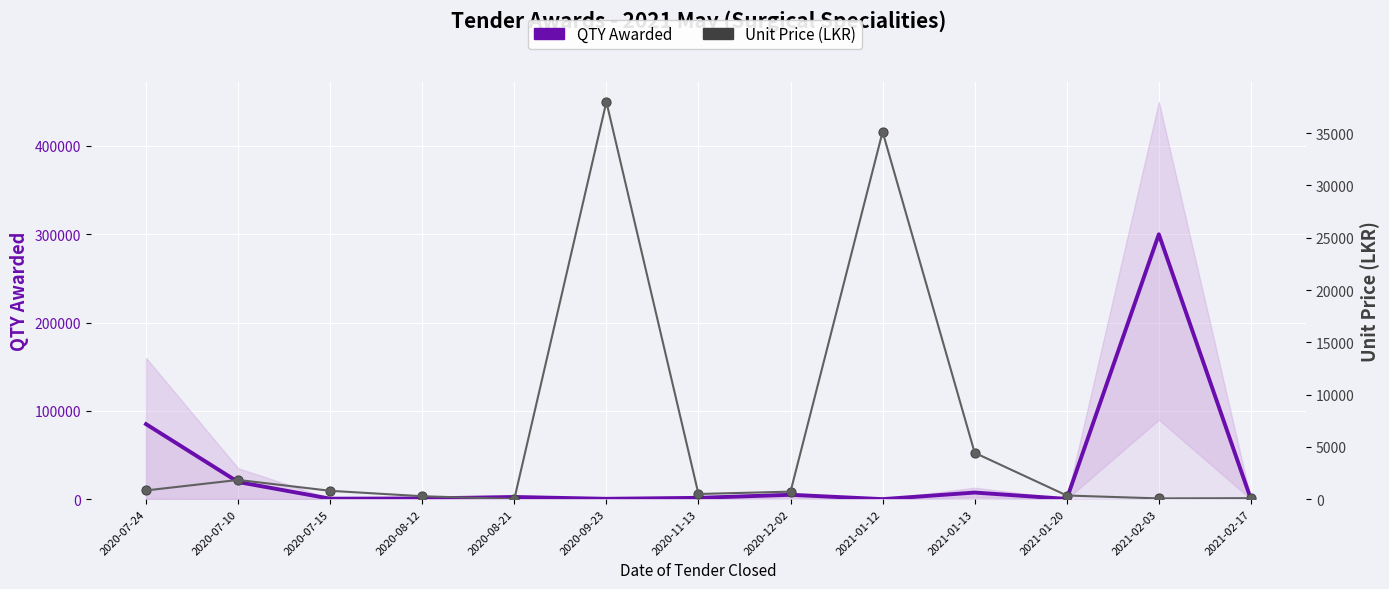

At how many categories does at least one series exceed 102286?

1